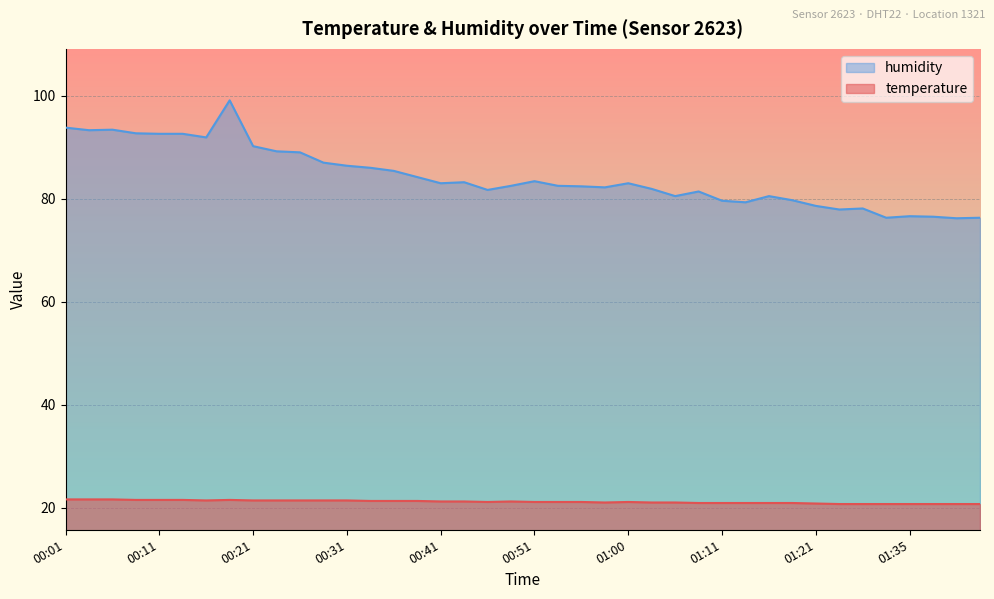

Between 00:51 and 01:03, which is larger?

00:51